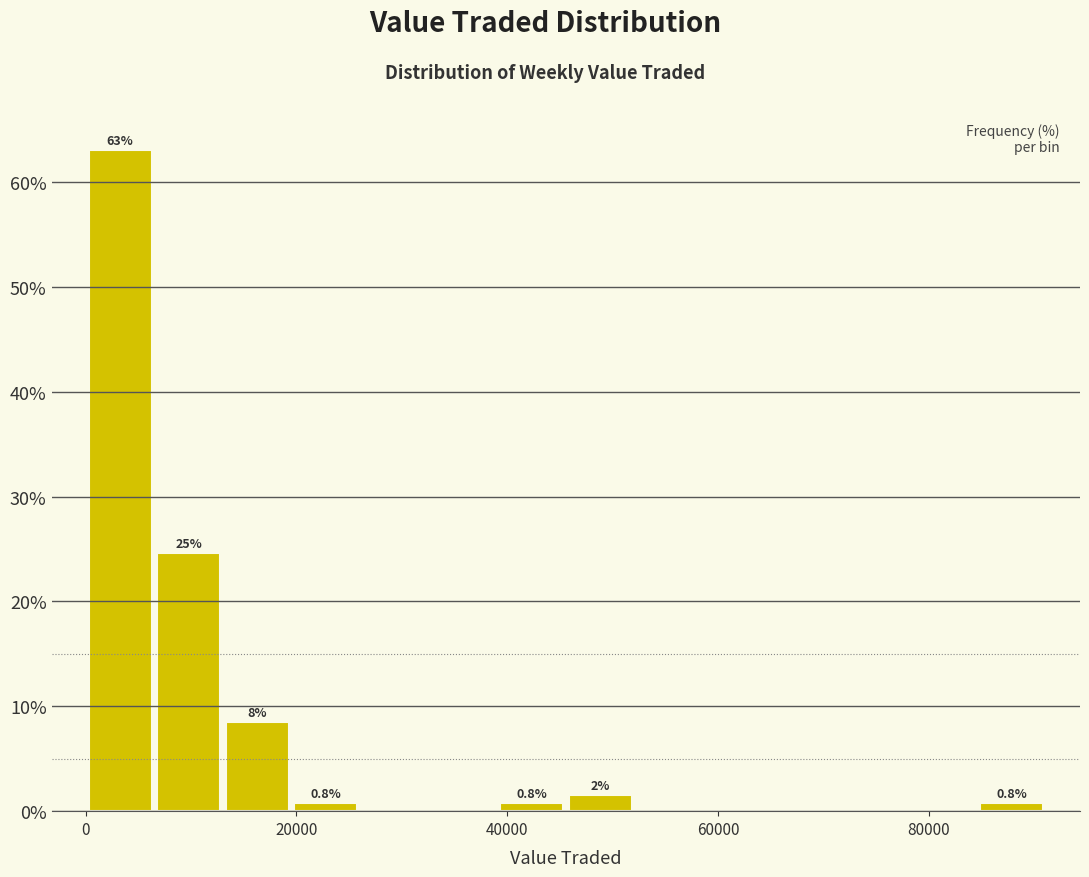

Around what value on the x-axis is the tallest bar? Give the approximate position of its centre, as read against the axis.

4000